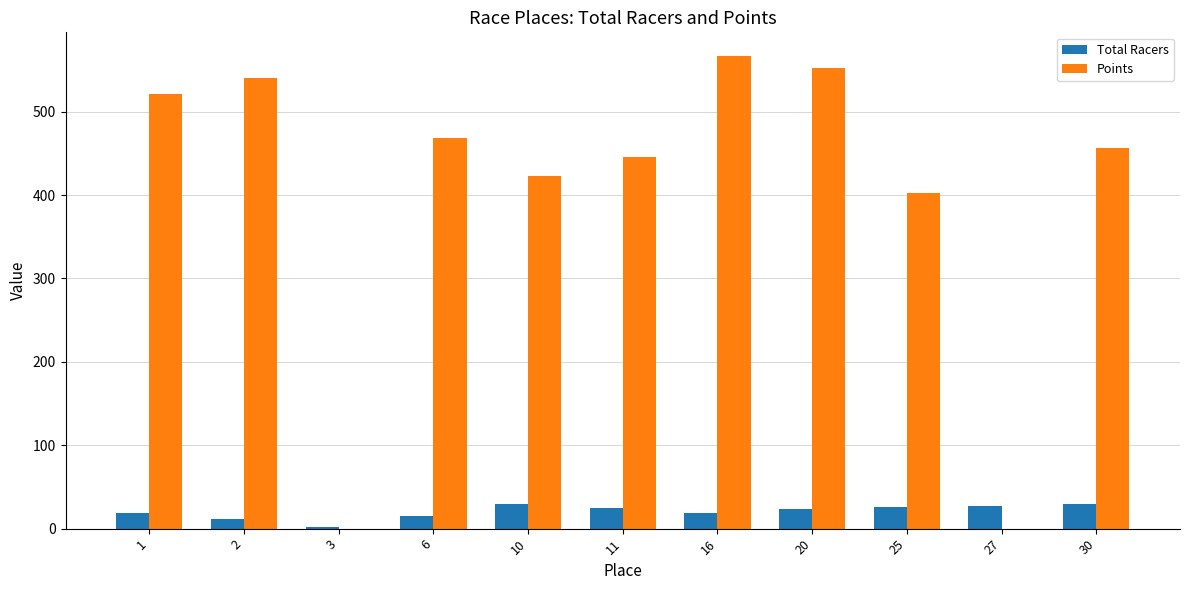

Are the bars grouped side by side (vs. stacked)?

Yes